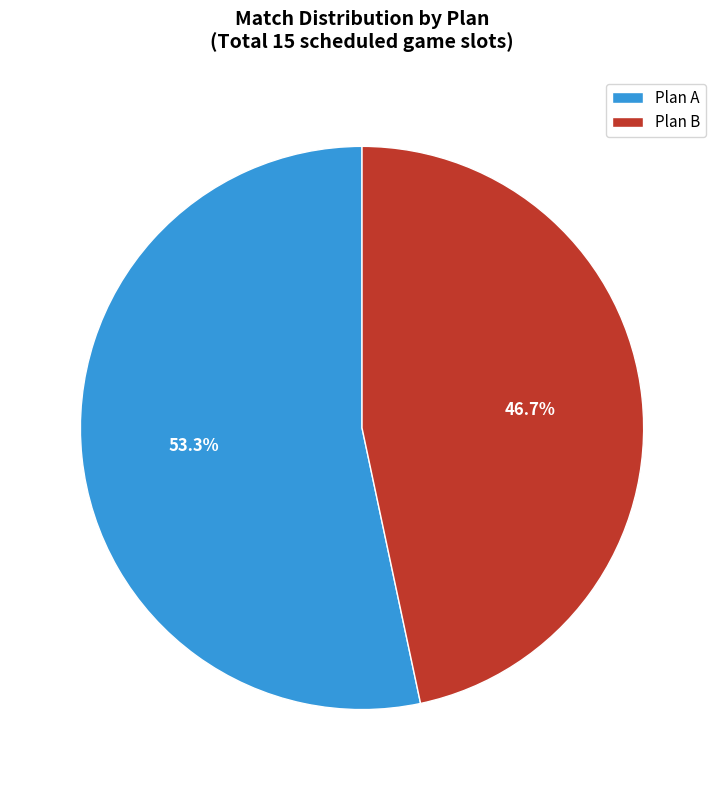

What percentage is the Plan A slice, to the nearest percent?

53%